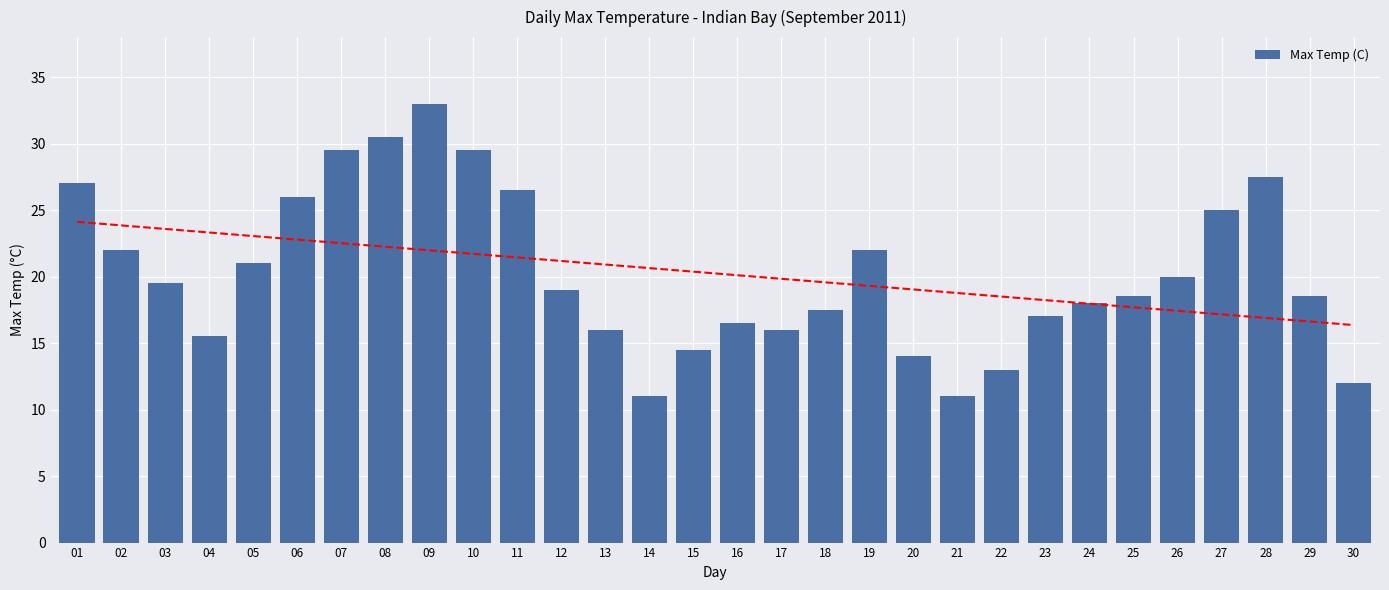

What is the difference between the maximum and minimum values?

22.0